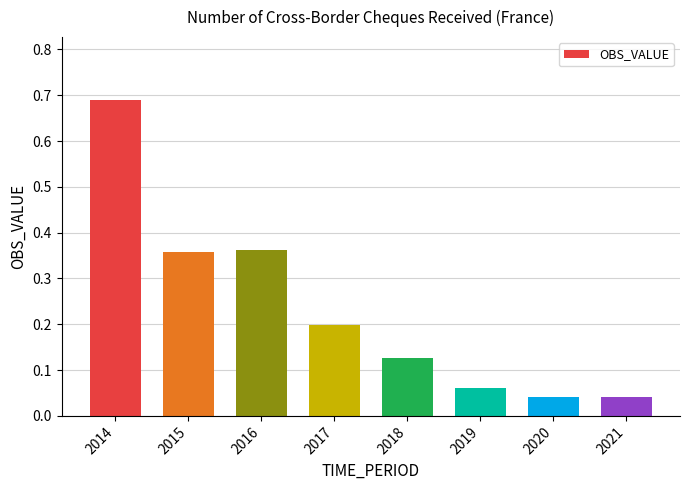

Is it true that the value at 2020 is 0.1?

False